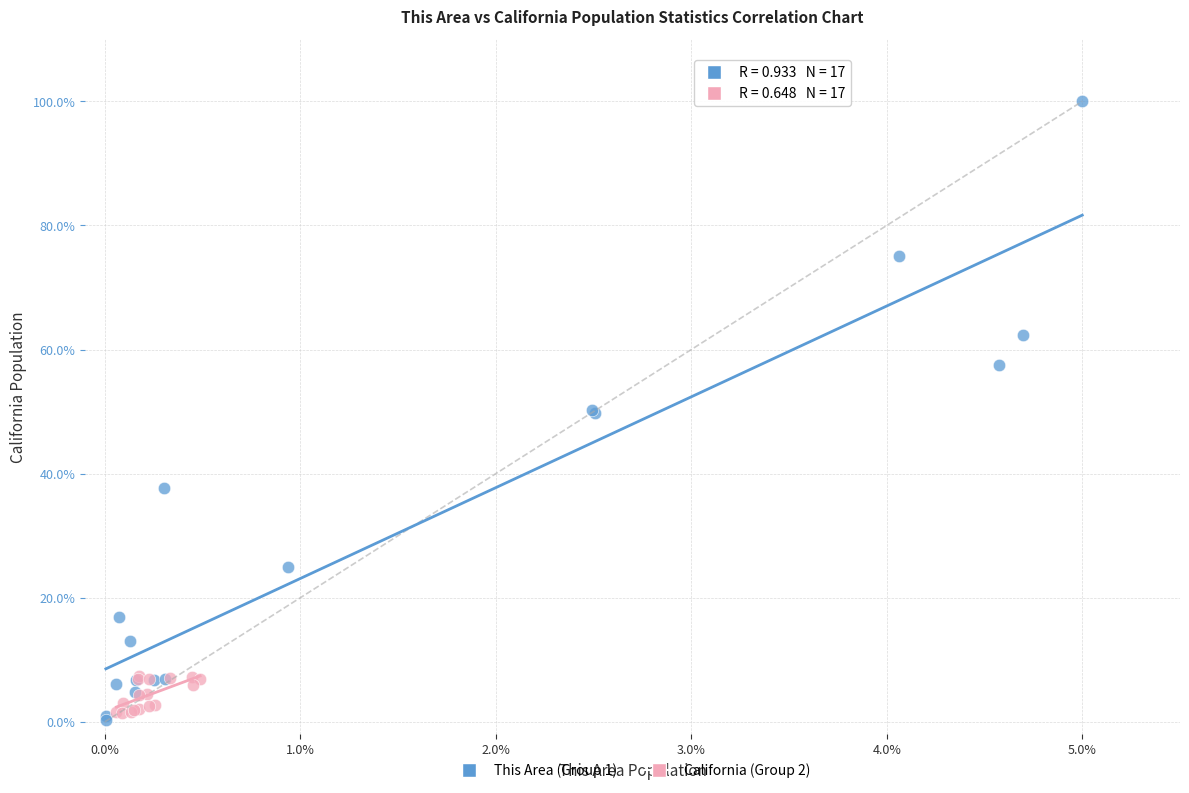

Which series has the widest spread of Y values?

This Area (Group 1)